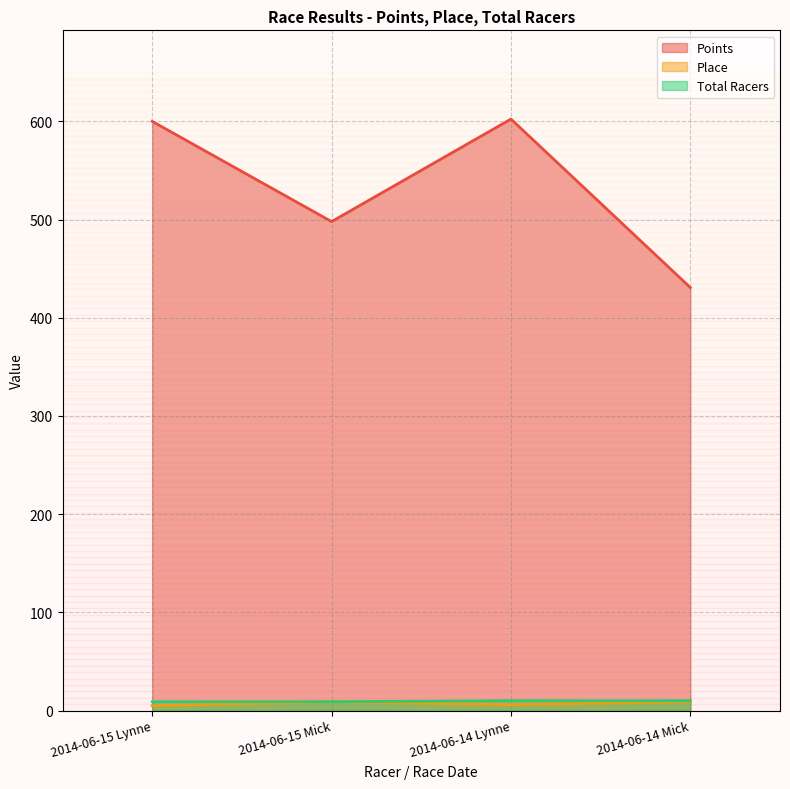

List the labels in order of Total Racers value, smallest first.

2014-06-15 Lynne, 2014-06-15 Mick, 2014-06-14 Lynne, 2014-06-14 Mick